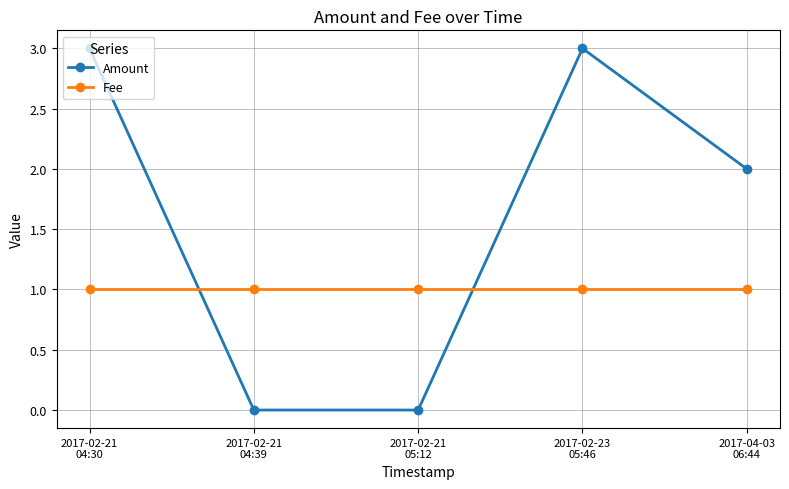

The value of Amount at 2017-02-23
05:46 is 0.7. True or false?

False